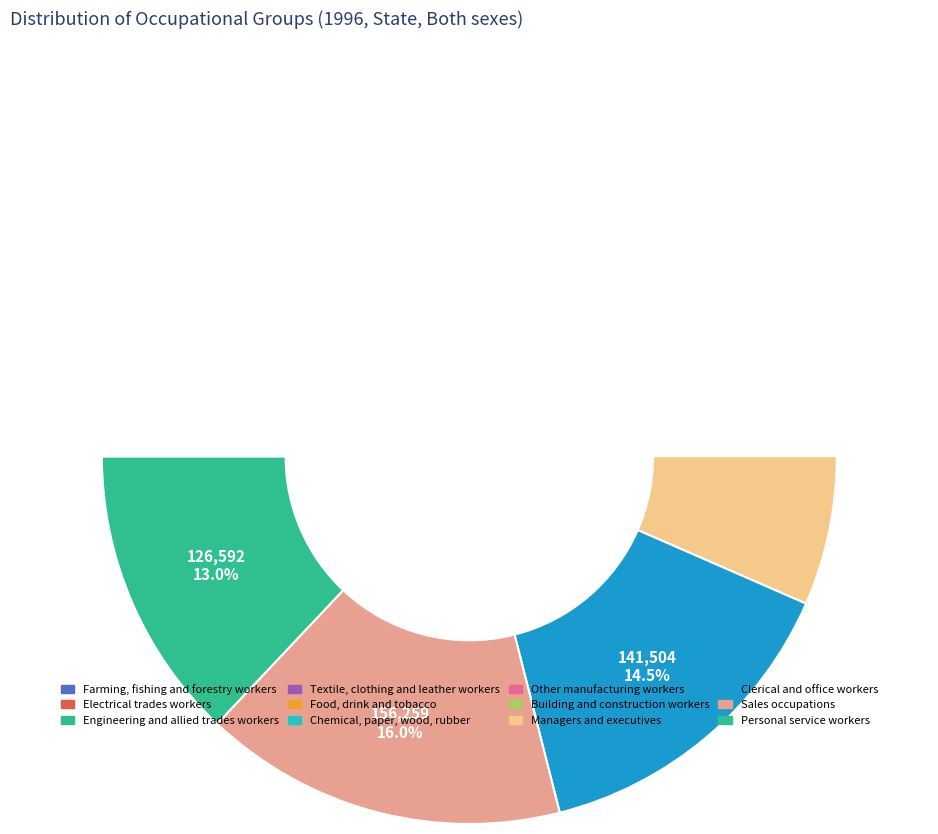

Between Personal service workers and Sales occupations, which is larger?

Sales occupations